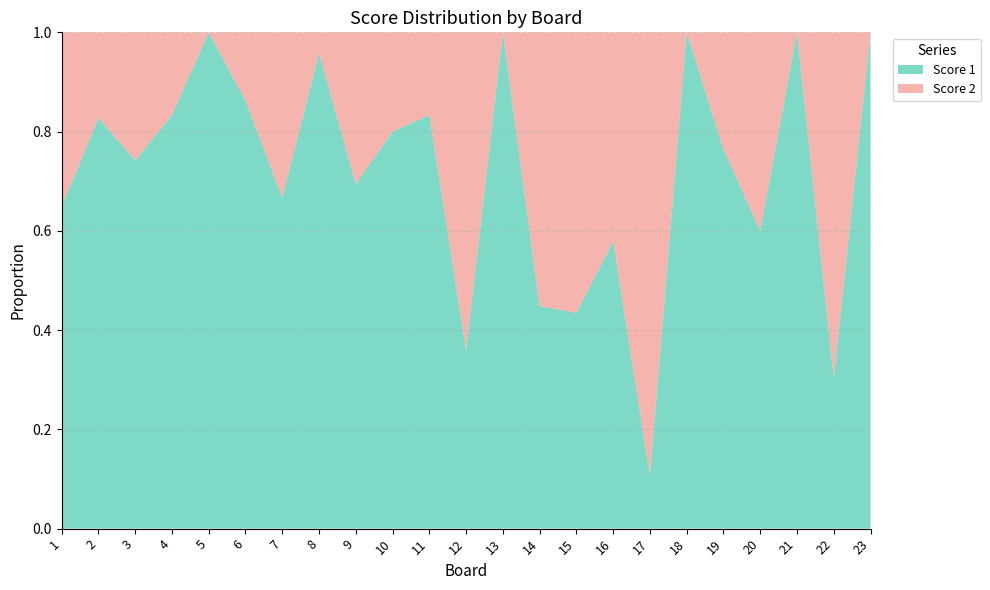

Reading left to right, list all the values displayed in this chart.

Score 1: 24	24	23	20	23	25	18	23	25	8	25	14	25	13	10	11	3	16	13	15	25	10	25
Score 2: 13	5	8	4	0	4	9	1	11	2	5	25	0	16	13	8	25	0	4	10	0	23	0